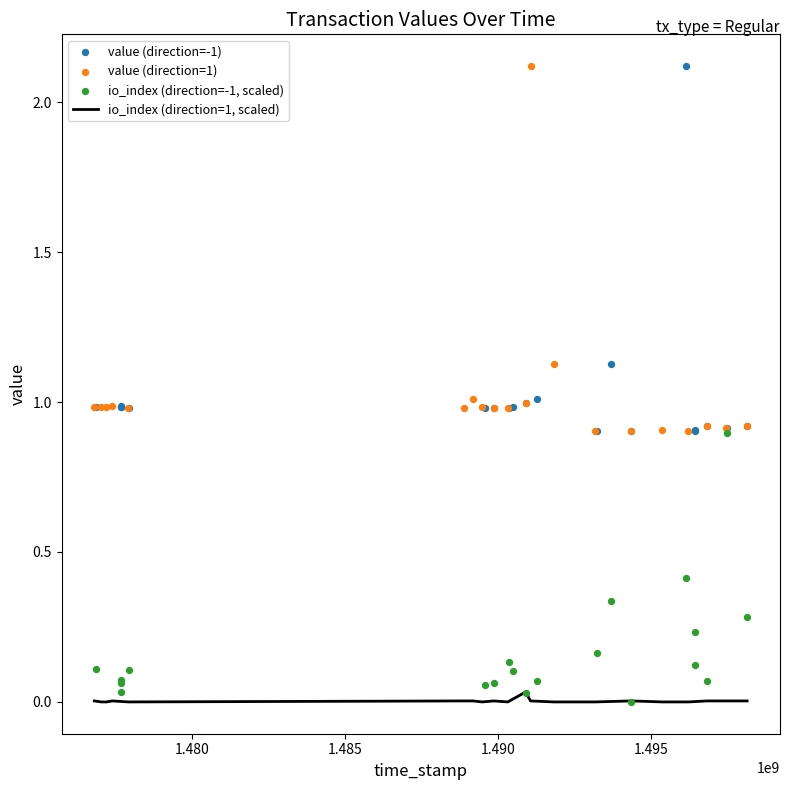

At how many categories does at least one series exceed 2?

2